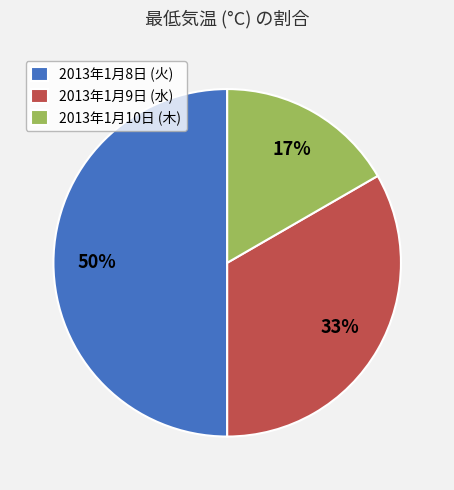

To the nearest percent, what is the difference between the 2013年1月10日 (木) and 2013年1月8日 (火) slice percentages?

33%